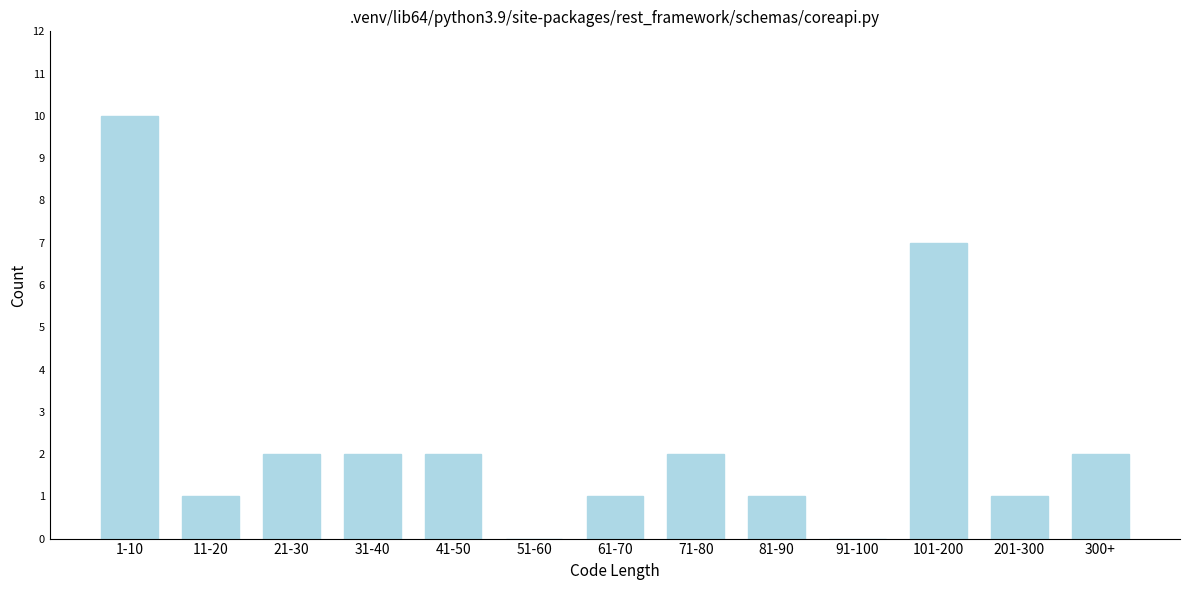

Reading left to right, extract all data points from this chart.

1-10=10	11-20=1	21-30=2	31-40=2	41-50=2	51-60=0	61-70=1	71-80=2	81-90=1	91-100=0	101-200=7	201-300=1	300+=2